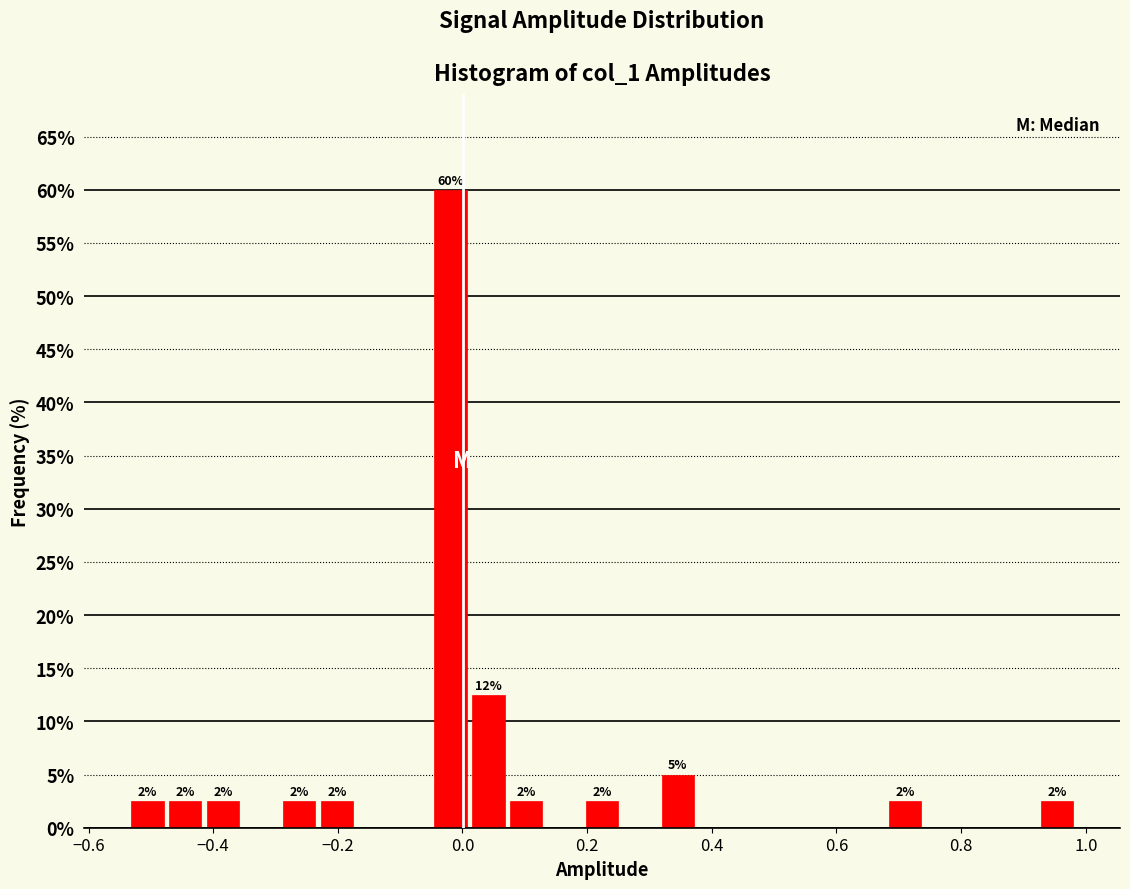

Read against the x-axis, roughly where is the centre of the tallest bar?

-0.02